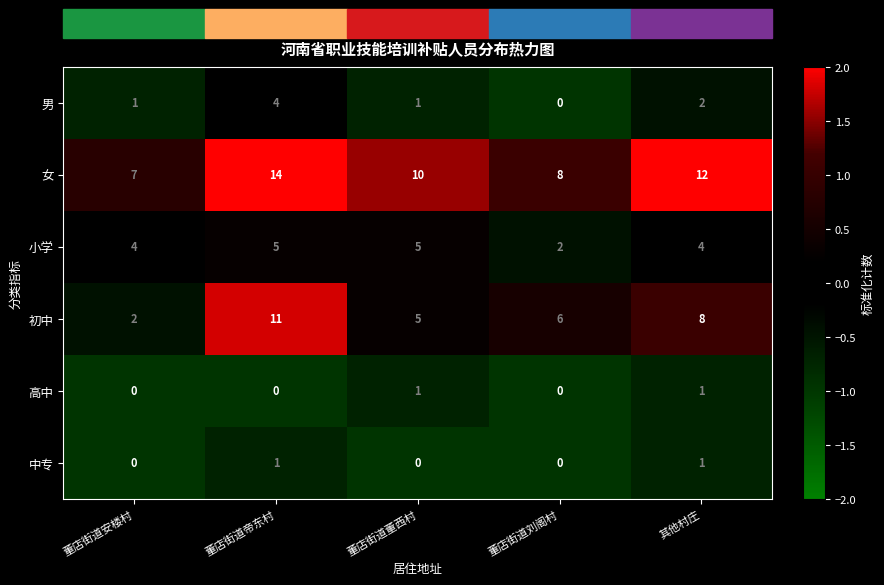

Read the 男 value at 董店街道帝东村.

4